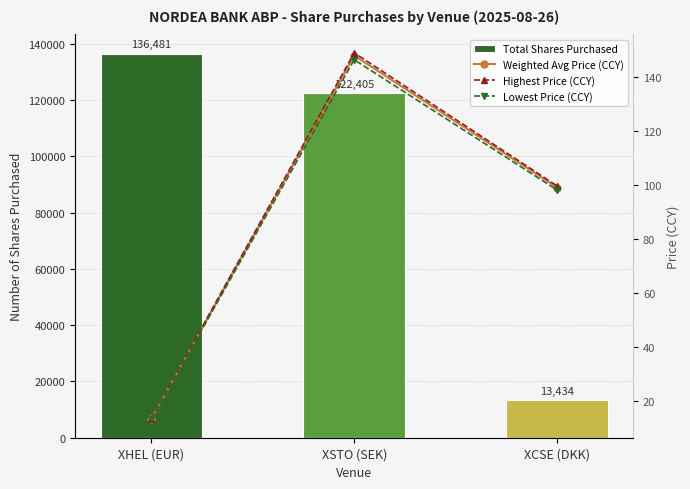

Reading left to right, extract all data points from this chart.

Total Shares Purchased: 136481.0	122405.0	13434.0
Weighted Avg Price (CCY): 13.3	148.0	99.1
Highest Price (CCY): 13.4	149.1	99.7
Lowest Price (CCY): 13.1	146.5	98.2